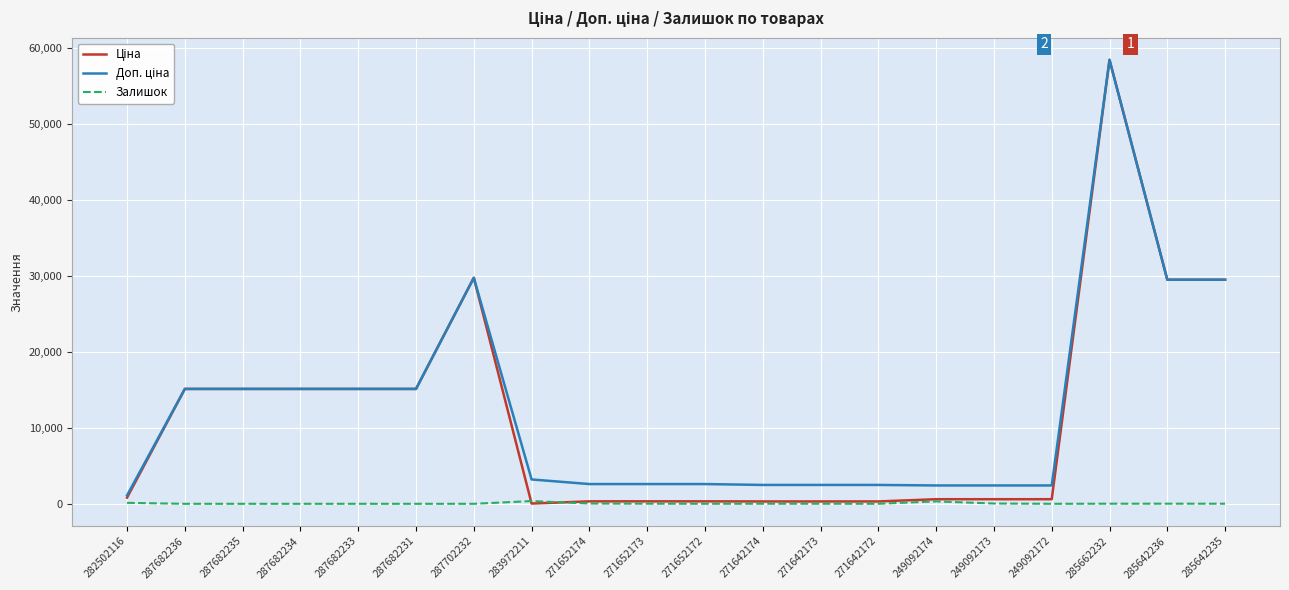

What is the total value across all series at 287682233?

30240.0